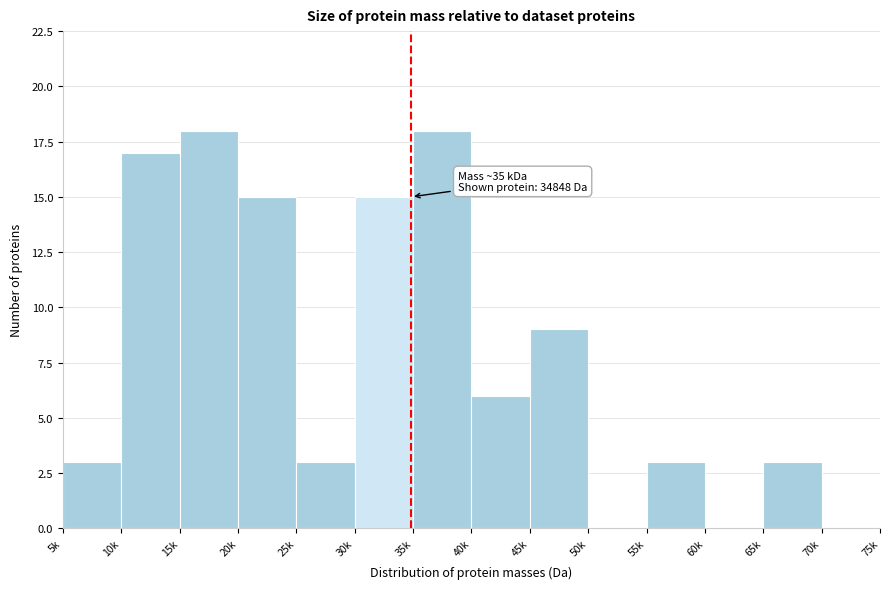

Reading left to right, what are all the values shown in this chart?

5k=3	10k=17	15k=18	20k=15	25k=3	30k=15	35k=18	40k=6	45k=9	50k=0	55k=3	60k=0	65k=3	70k=0